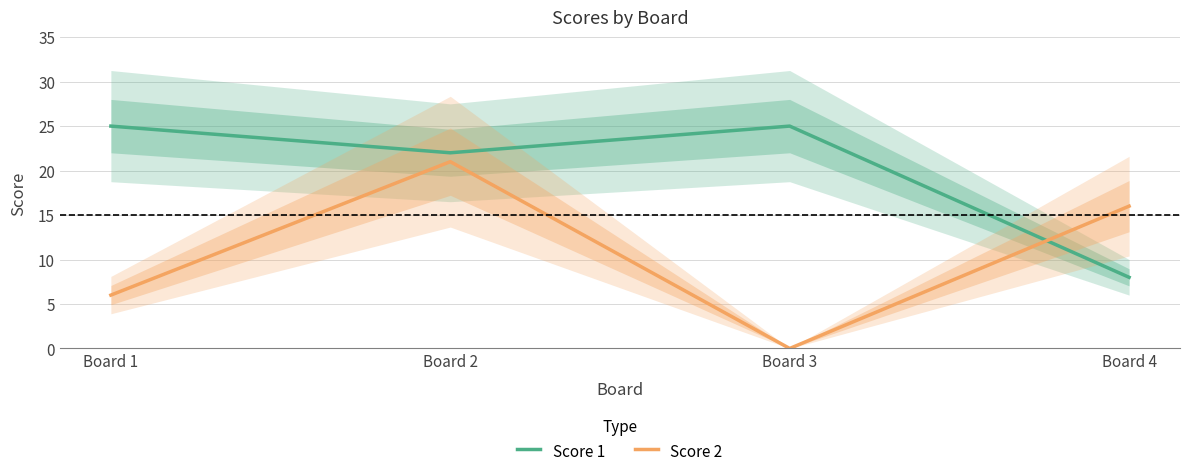

True or false: Score 2 has a value of 4 at Board 1.

False